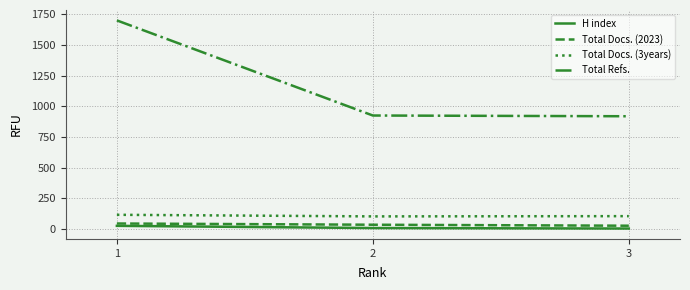

Which series has the largest range (max minus min)?

Total Refs.